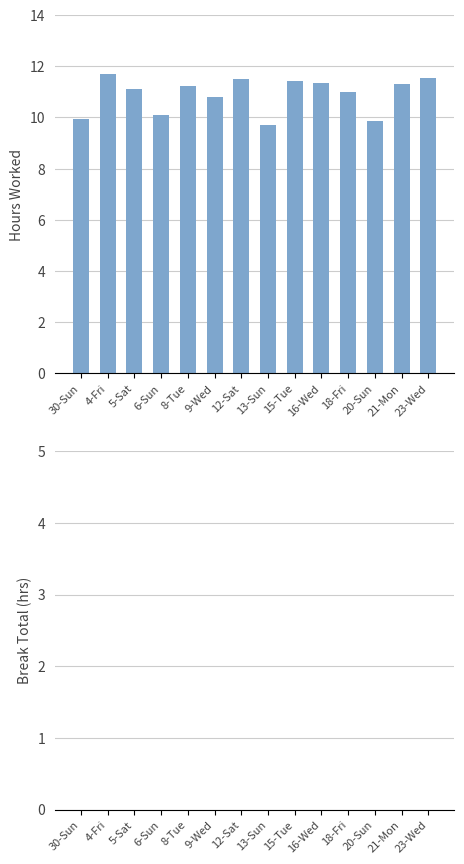

Approximately how many times larger is the value at 8-Tue compared to 12-Sat?

1.0